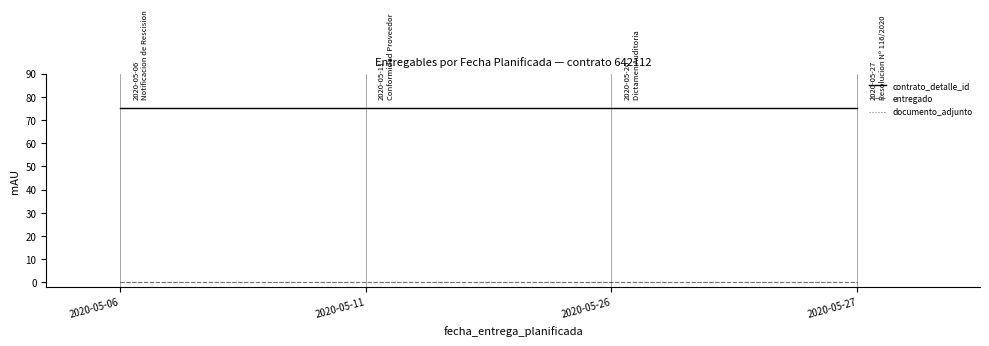

Does the chart have visible grid lines?

No